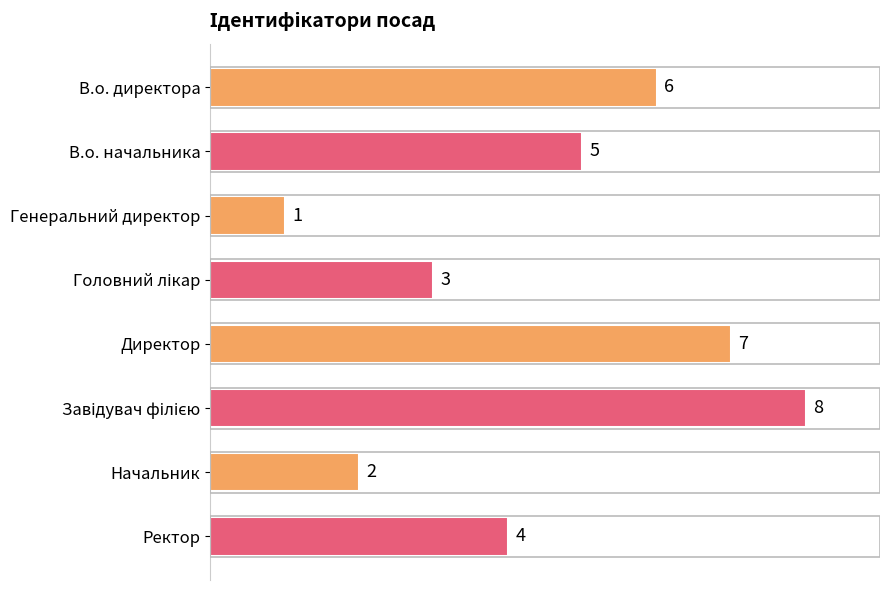

How many bars are there in total?

8